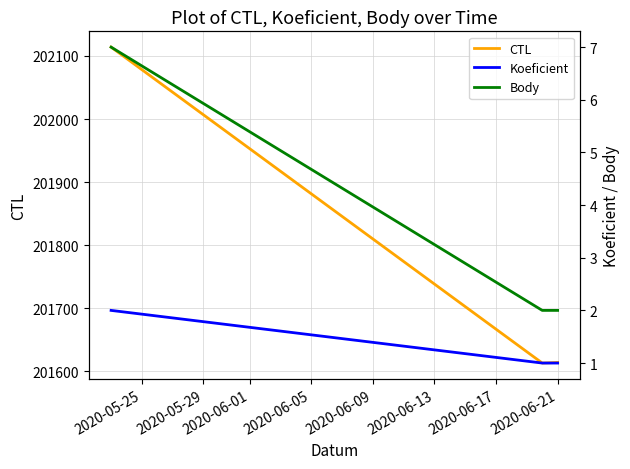

At how many categories does at least one series exceed 153558?

3